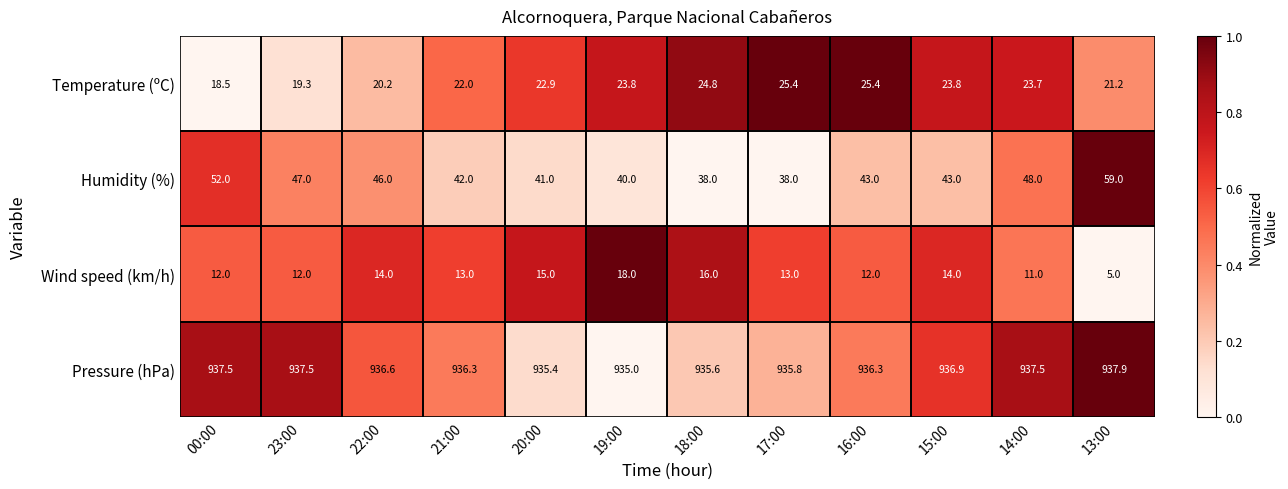

Rank the series by their maximum value, from highest to lowest.

Pressure (hPa), Humidity (%), Temperature (ºC), Wind speed (km/h)